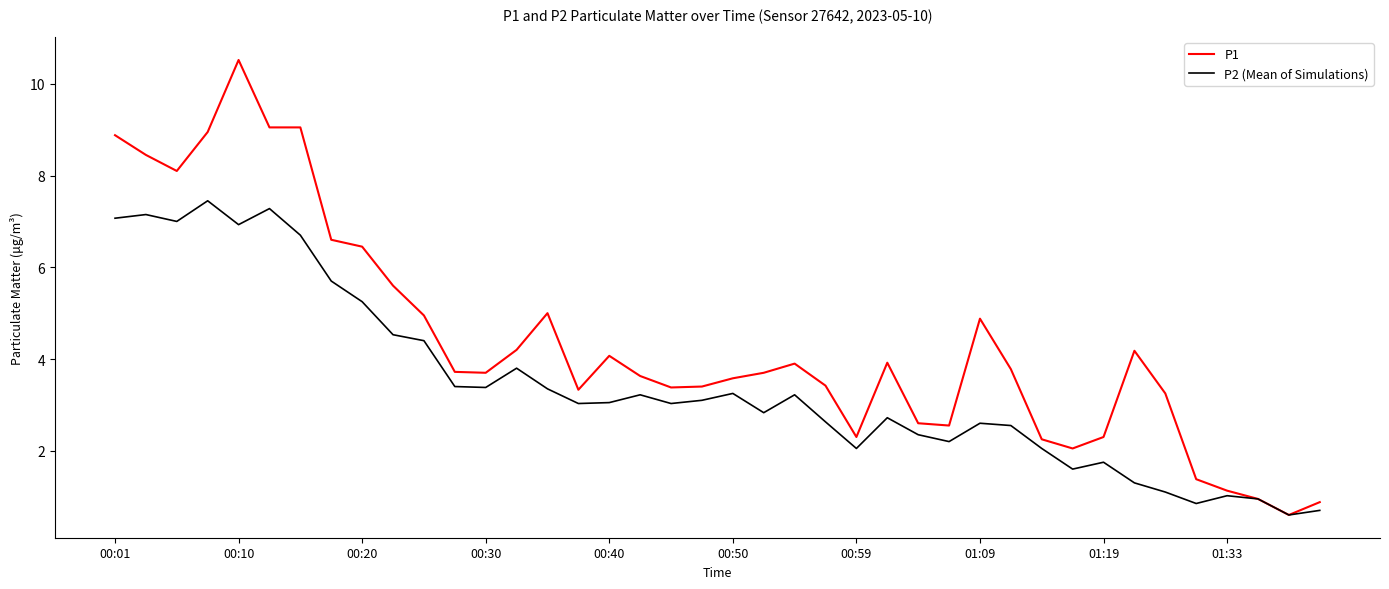

What is the maximum value shown in the chart?

10.5